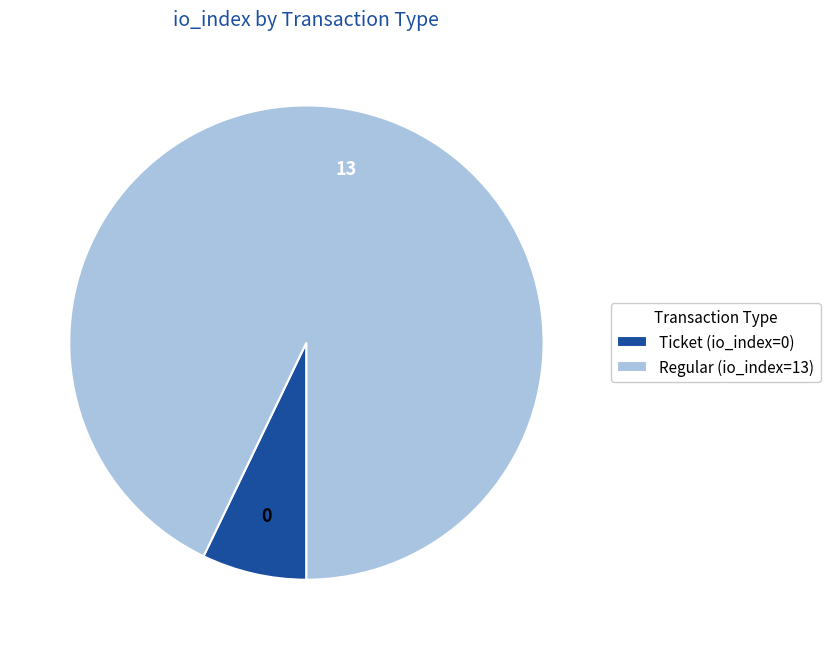

How many segments does this pie chart have?

2